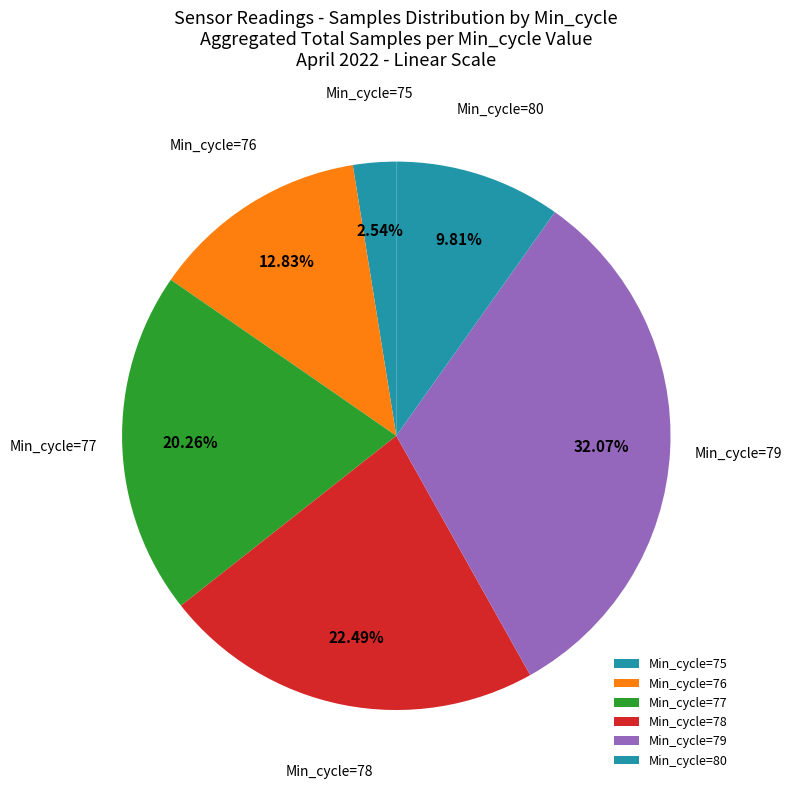

How many slices are in this pie chart?

6